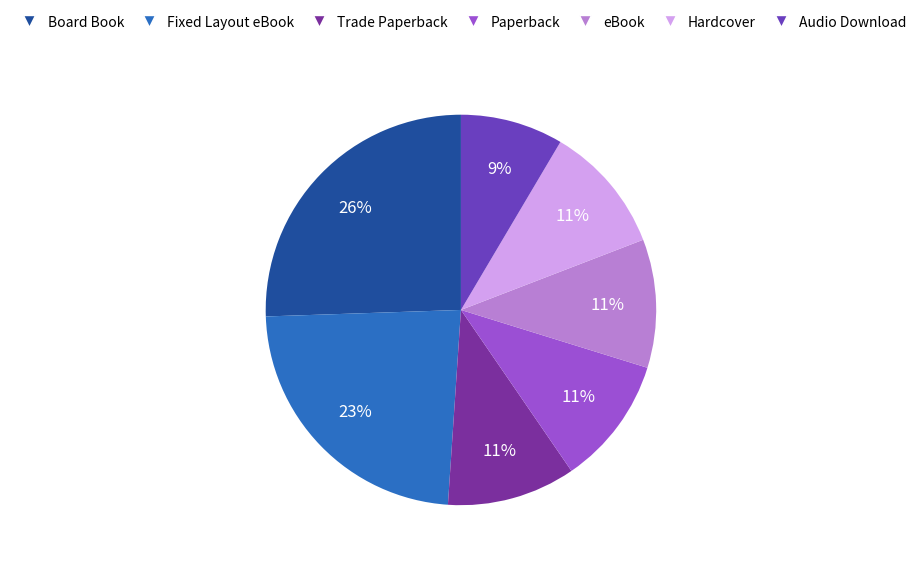

Approximately how many times larger is the value at Board Book compared to Fixed Layout eBook?

1.1